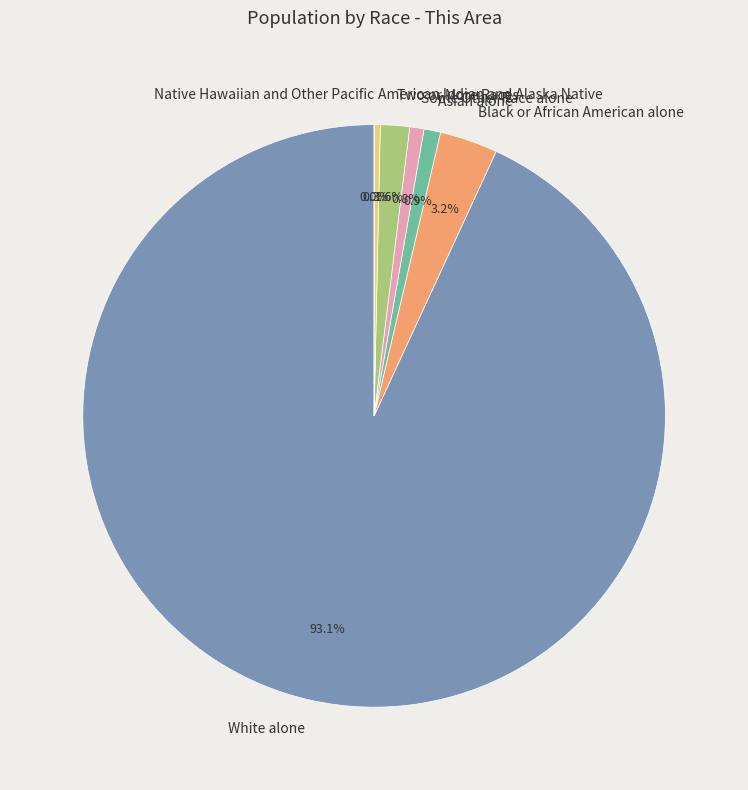

Between Asian alone and American Indian and Alaska Native, which is larger?

Asian alone